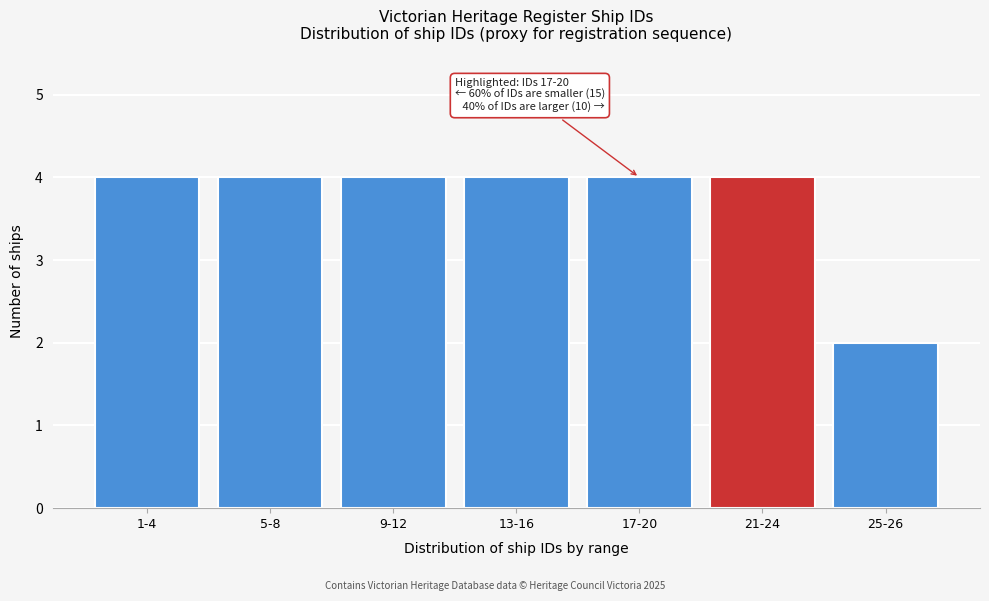

Reading right to left, what are all the values shown in this chart?

2	4	4	4	4	4	4